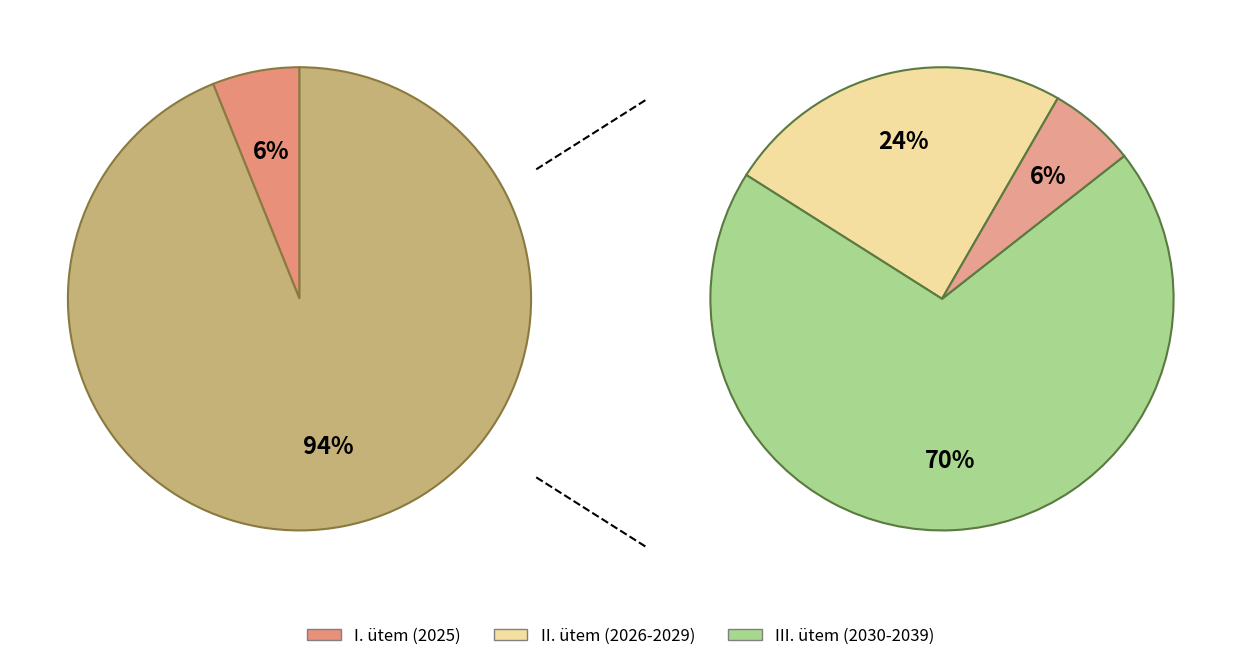

How many slices are in this pie chart?

3